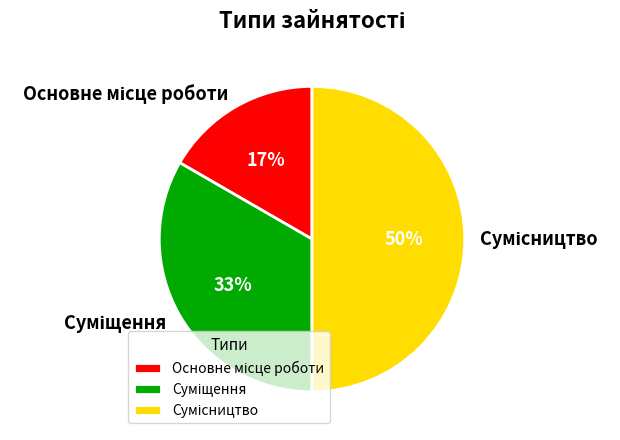

To the nearest percent, what is the average slice percentage?

33%